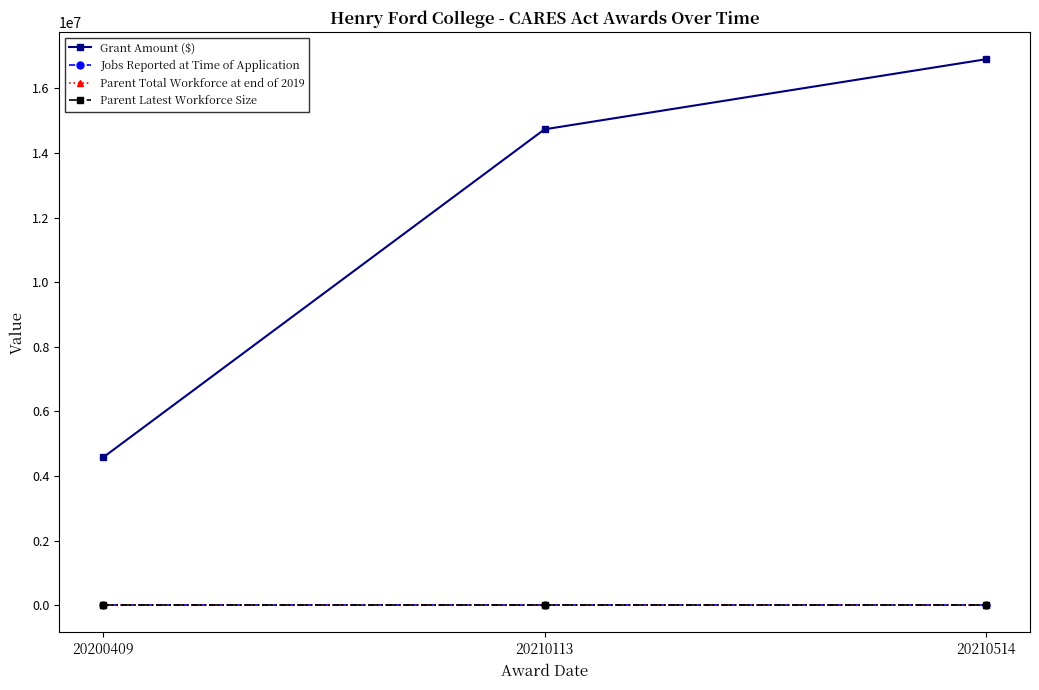

The Jobs Reported at Time of Application series shows 0 at 20210113. True or false?

True